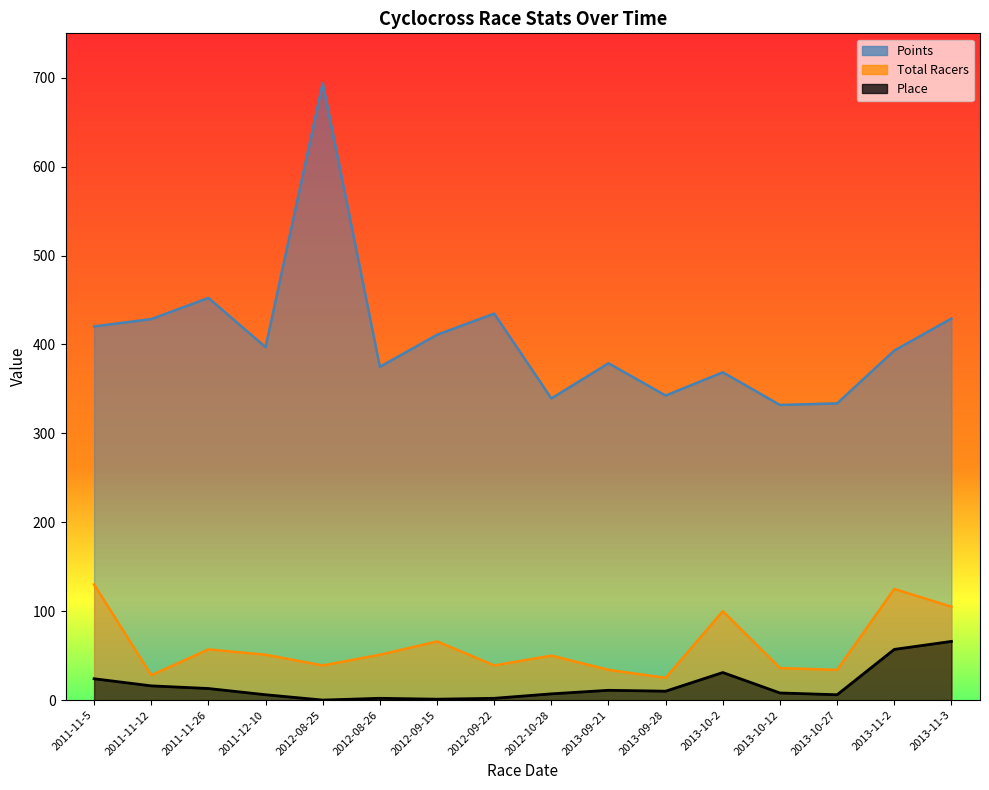

Which category has the lowest value in the Points series?

2013-10-12